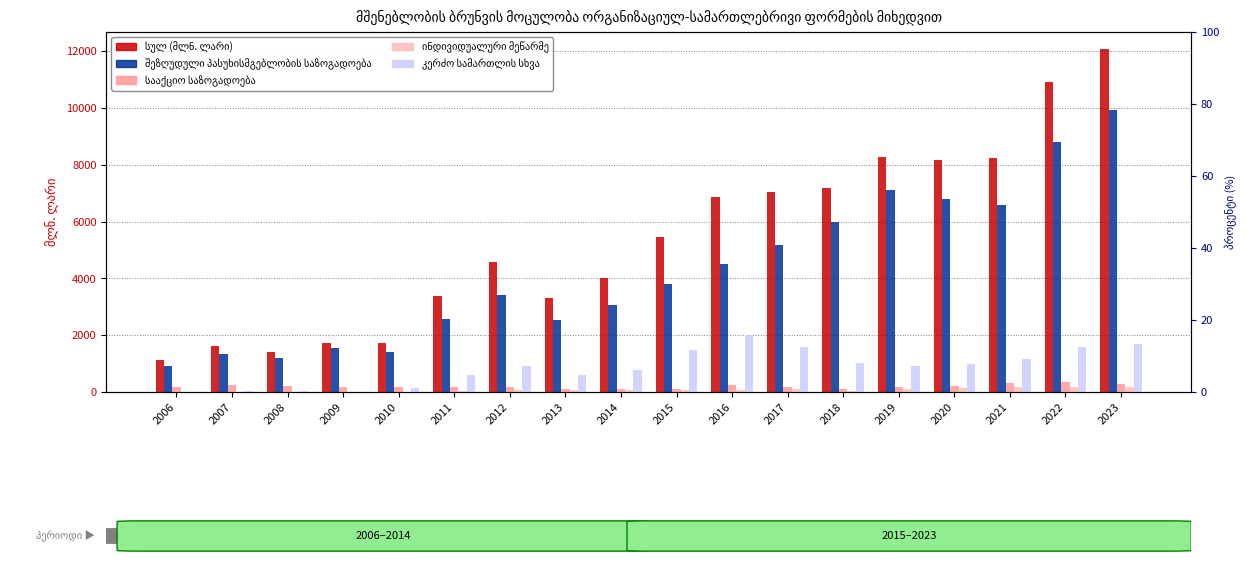

Where is ინდივიდუალური მეწარმე nearest to the value 97?

2019